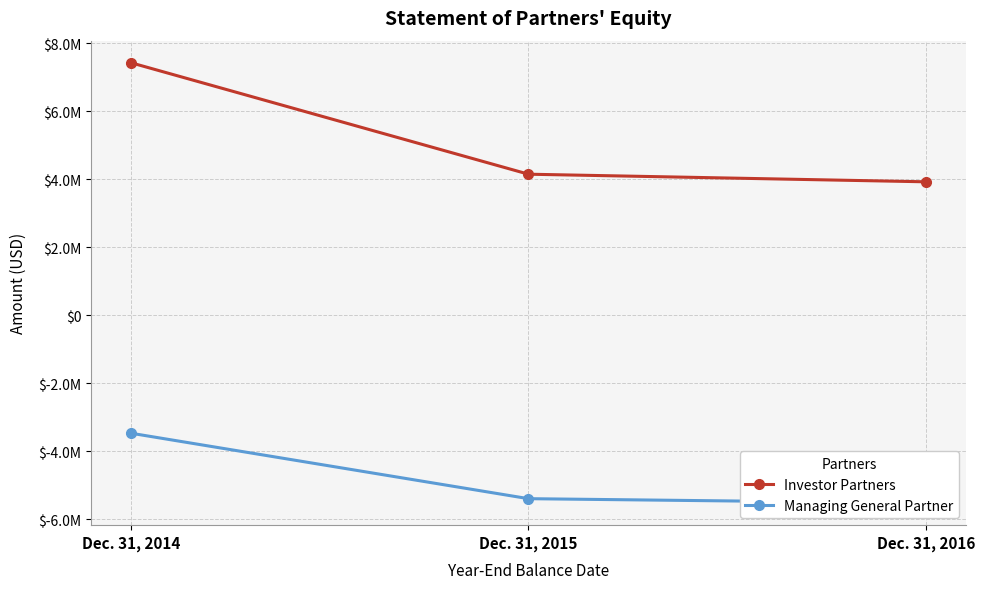

The Managing General Partner series shows -3493398 at Dec. 31, 2015. True or false?

False